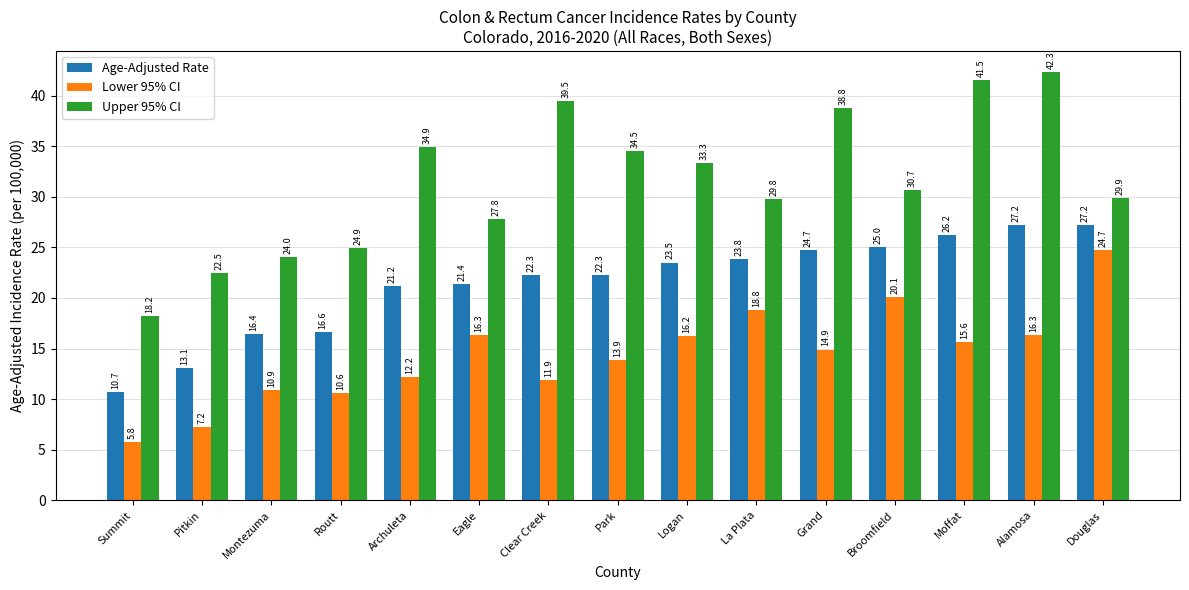

What is the label of the 11th bar from the right?

Archuleta